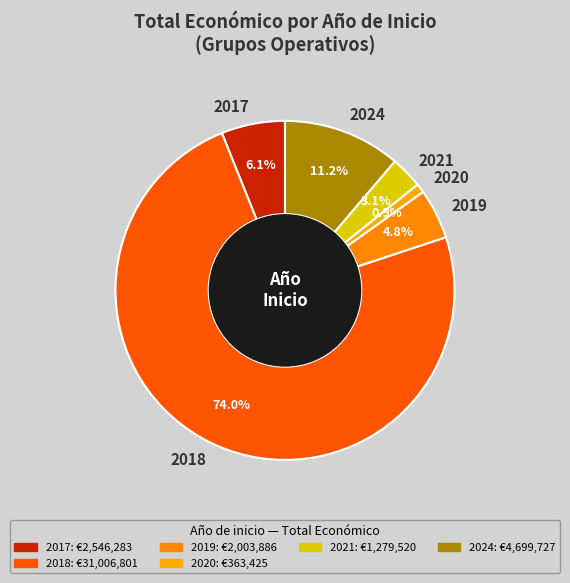

Which category has the smallest portion of the pie?

2020